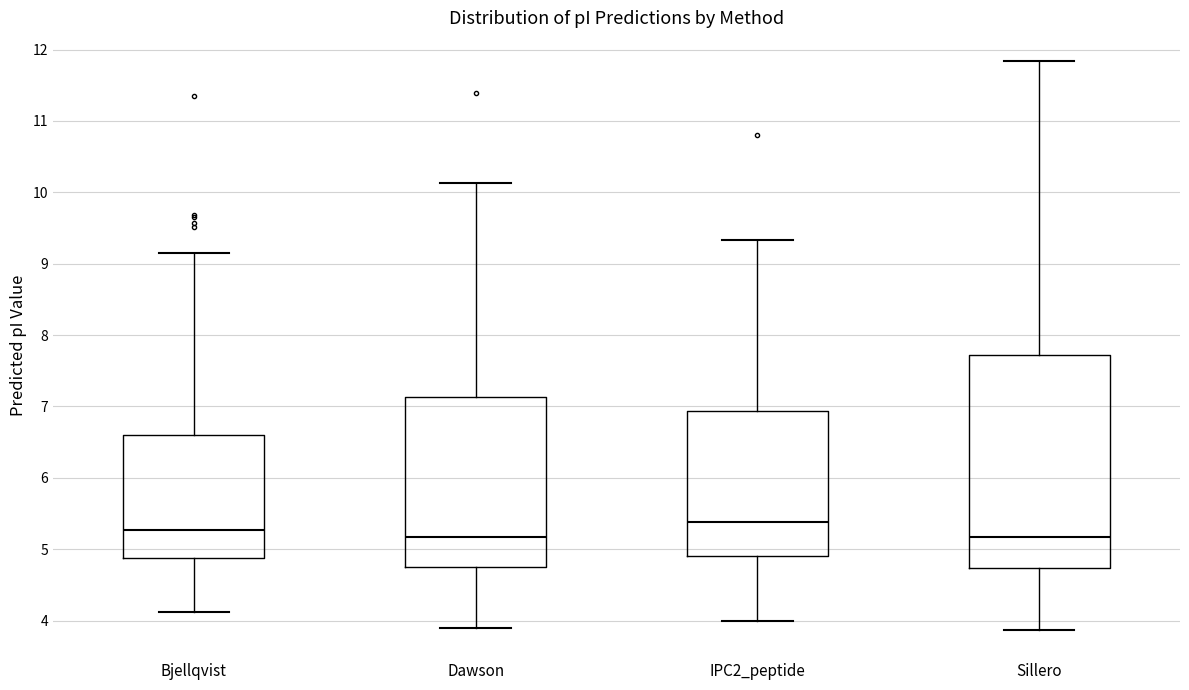

Which box is the tallest, from its lower edge to its upper edge?

Sillero